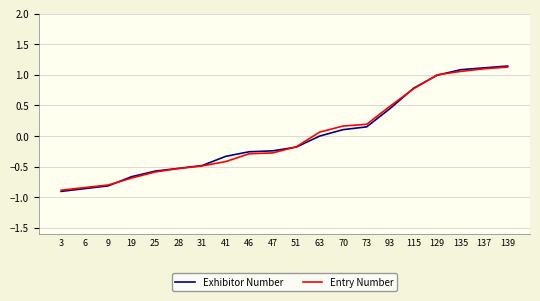

Which series changed the most between 6 and 115?

Exhibitor Number